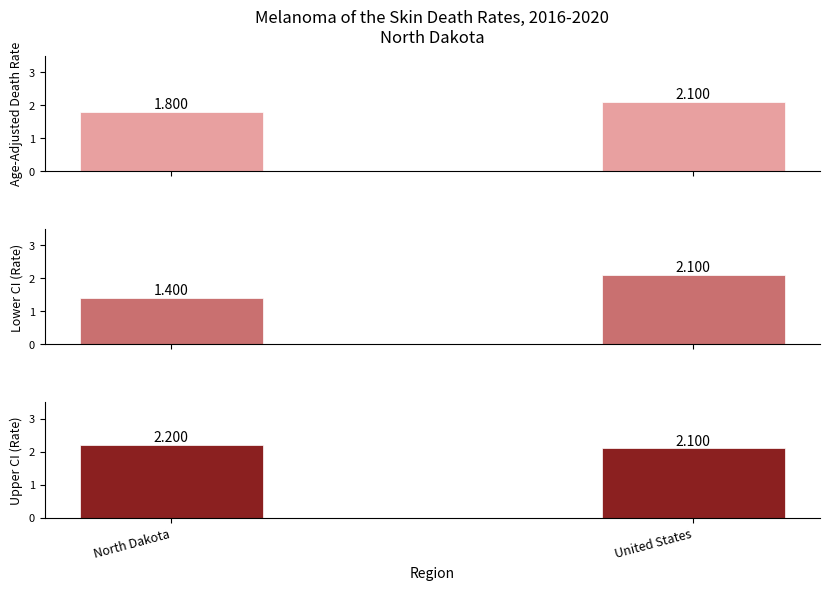

What is the highest value of the Age-Adjusted Death Rate series?

2.1